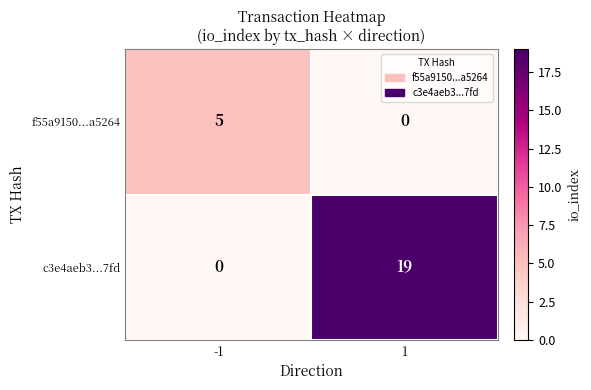

What is the difference between the highest and lowest values at 1?

19